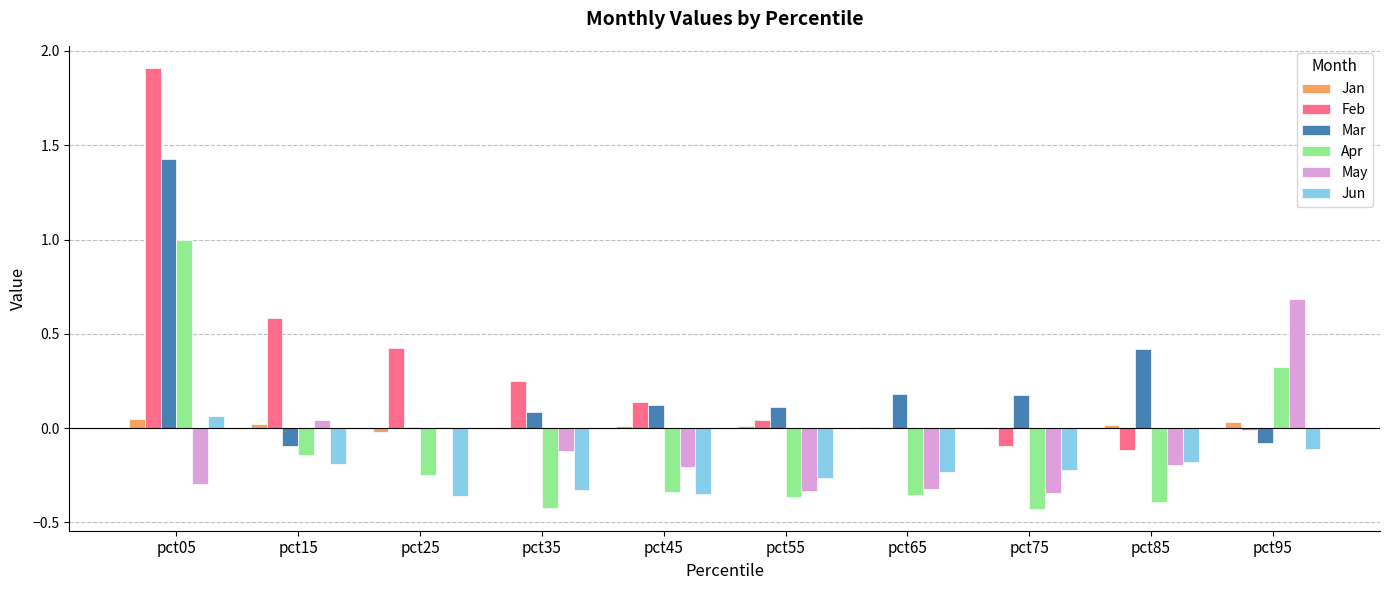

What is the sum of all May values?

-1.1